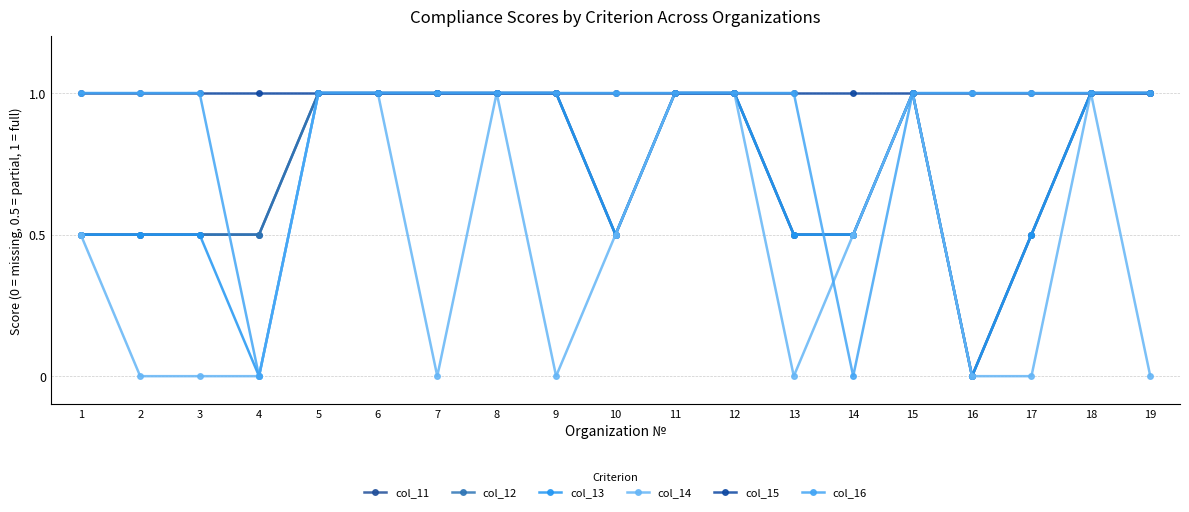

Rank the categories by col_12 value from highest to lowest.

5, 6, 7, 8, 9, 11, 12, 15, 18, 19, 1, 2, 3, 4, 10, 13, 14, 17, 16